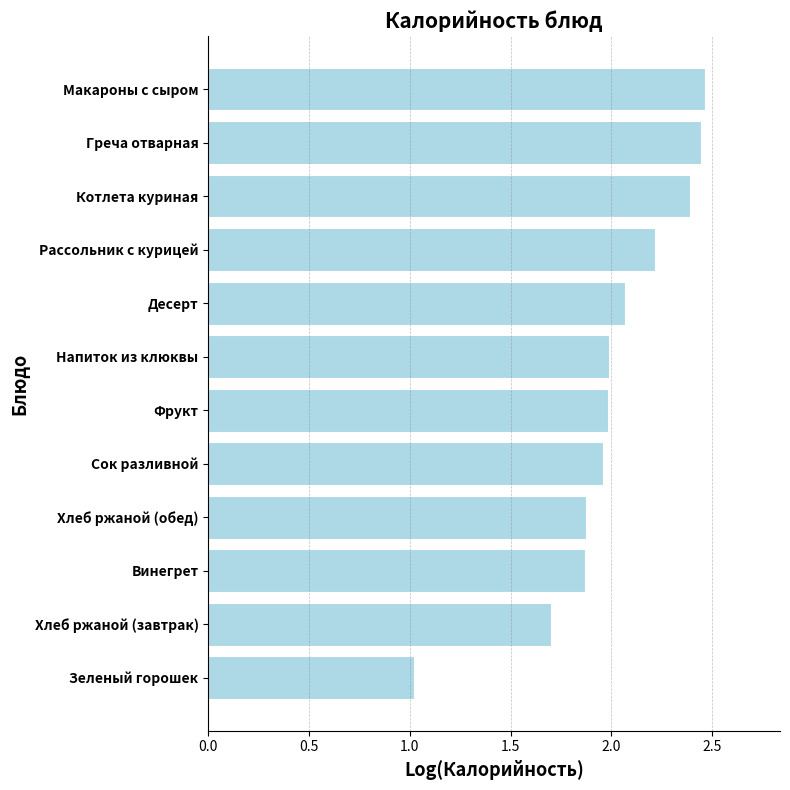

Approximately how many times larger is the value at Хлеб ржаной (обед) compared to Напиток из клюквы?

0.9